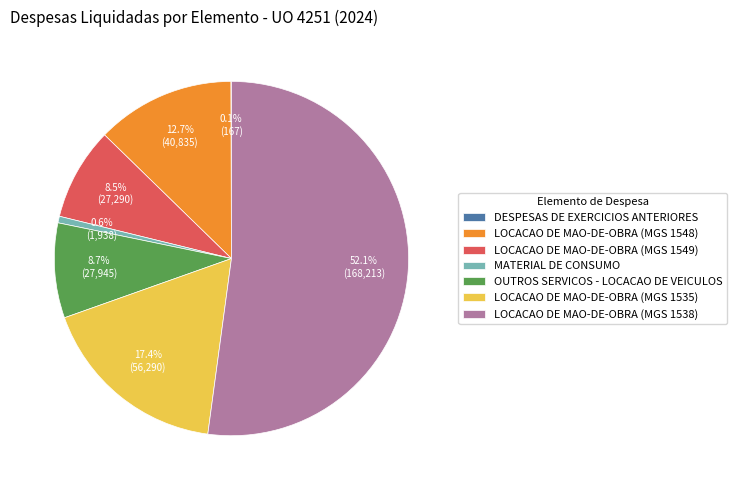

Is there any slice that represents more than half of the pie?

Yes